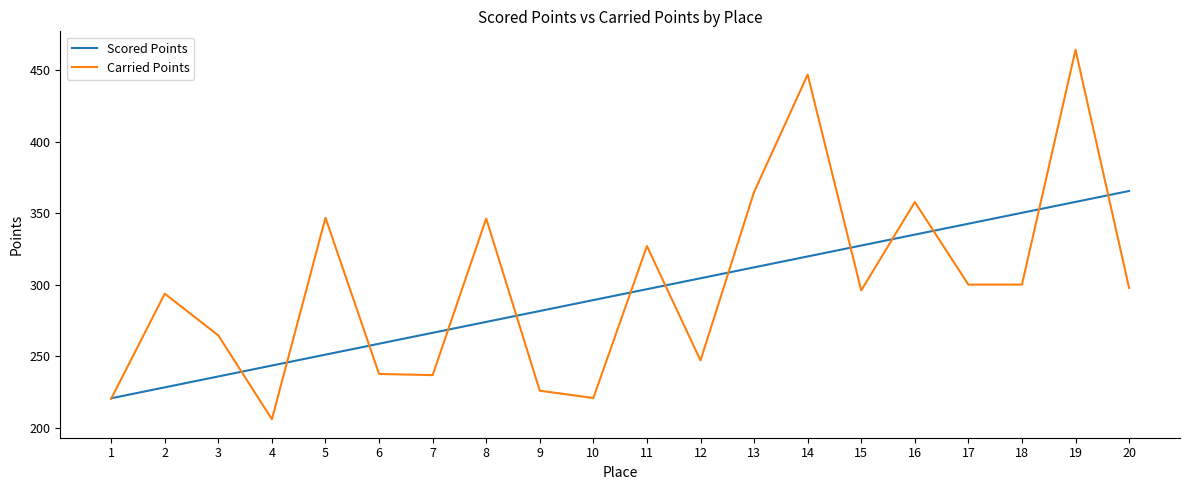

The value of Scored Points at 18 is 549.6. True or false?

False